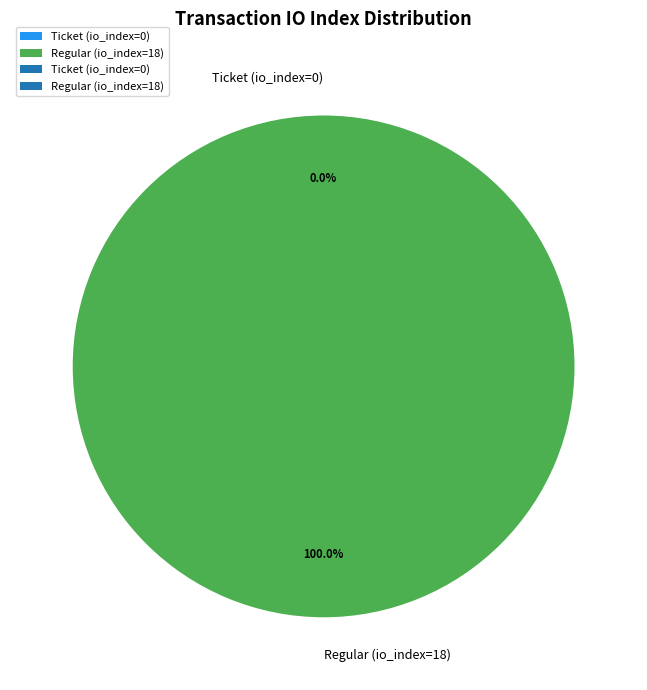

How many segments does this pie chart have?

2